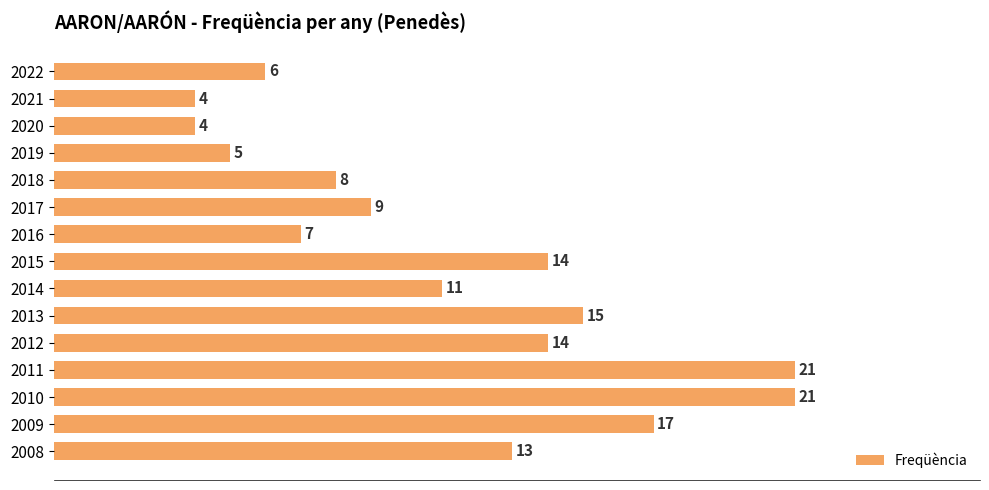

The chart shows a value of 11 at 2014. True or false?

True